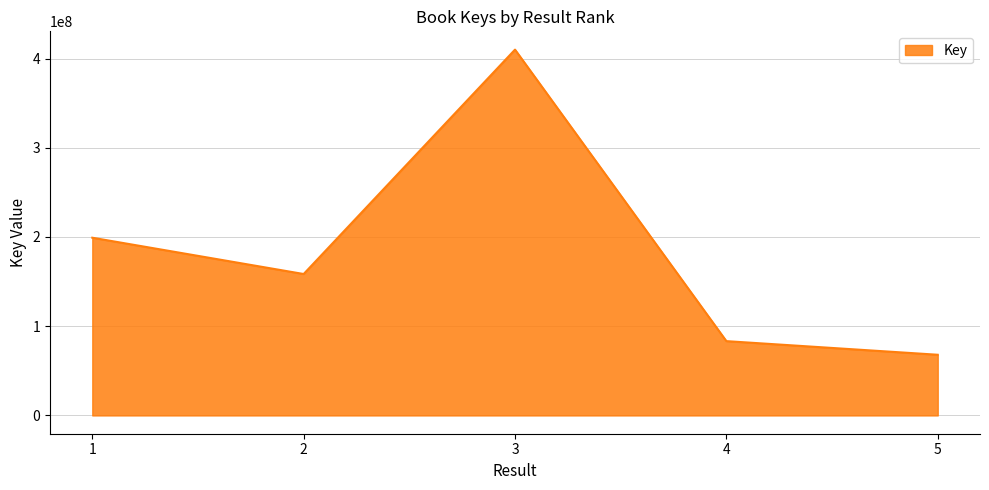

How many lines are shown in the chart?

1